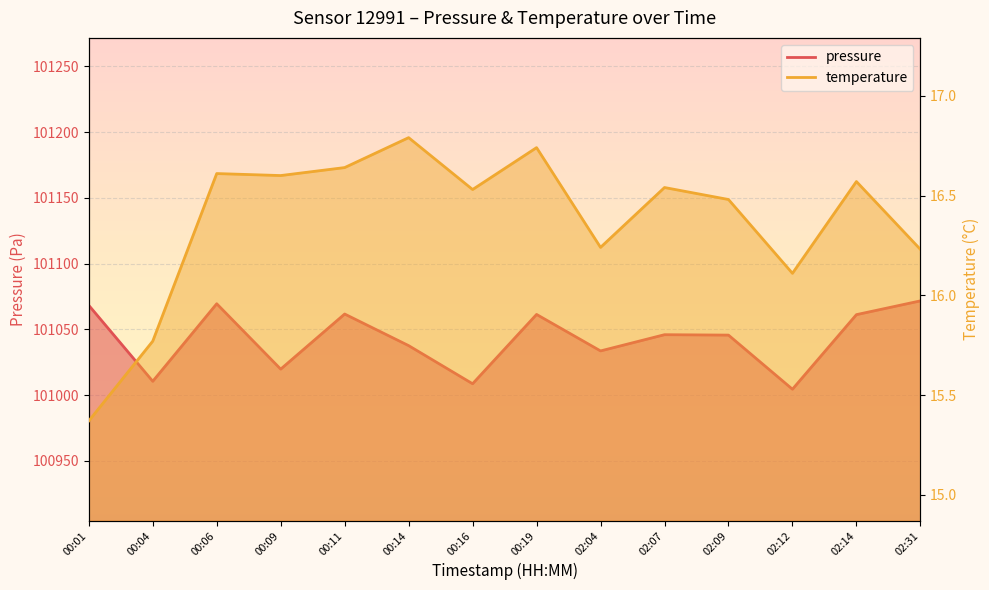

Reading left to right, what are all the values shown in this chart?

pressure: 00:01=101068.3	00:04=101010.6	00:06=101069.5	00:09=101019.8	00:11=101061.7	00:14=101037.7	00:16=101008.7	00:19=101061.4	02:04=101033.7	02:07=101046.0	02:09=101045.7	02:12=101004.5	02:14=101061.2	02:31=101071.7
temperature: 00:01=15.4	00:04=15.8	00:06=16.6	00:09=16.6	00:11=16.6	00:14=16.8	00:16=16.5	00:19=16.7	02:04=16.2	02:07=16.5	02:09=16.5	02:12=16.1	02:14=16.6	02:31=16.2